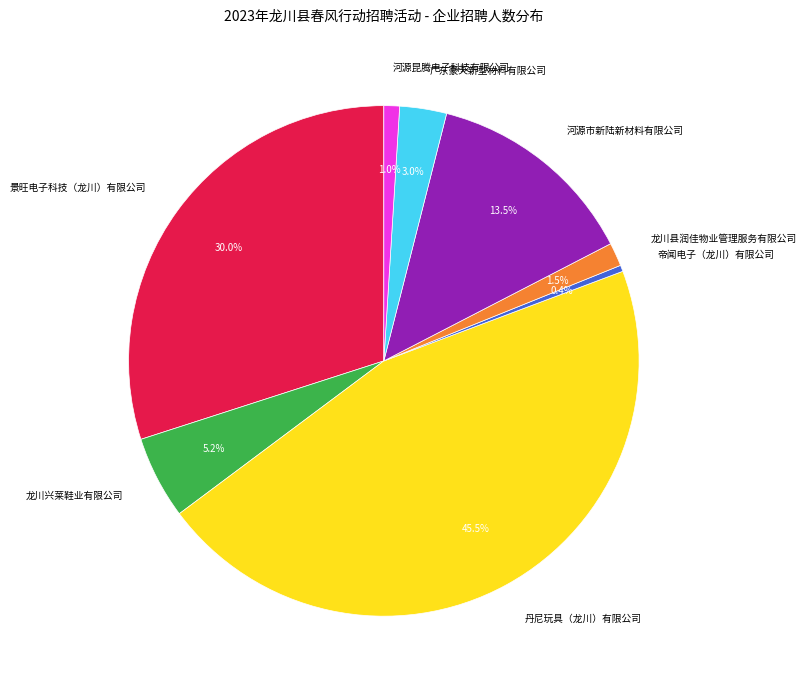

Approximately how many times larger is the value at 丹尼玩具（龙川）有限公司 compared to 帝闻电子（龙川）有限公司?

115.0